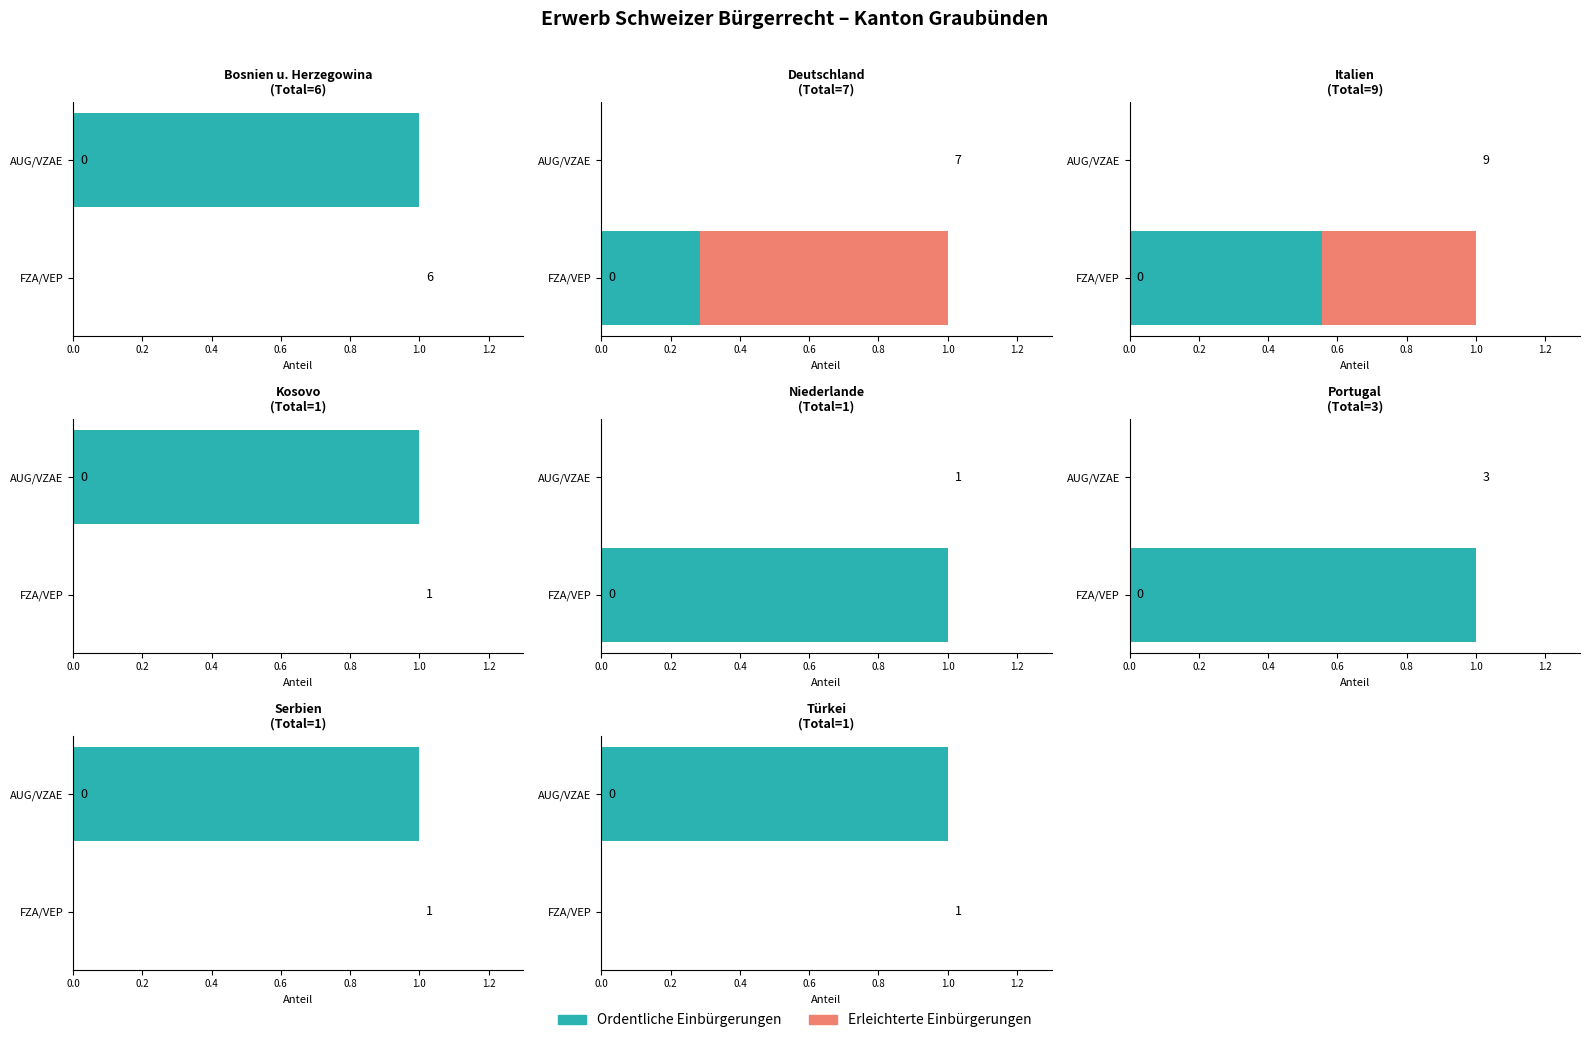

How many values in the AUG/VZAE Bewilligung series are below 1?

4